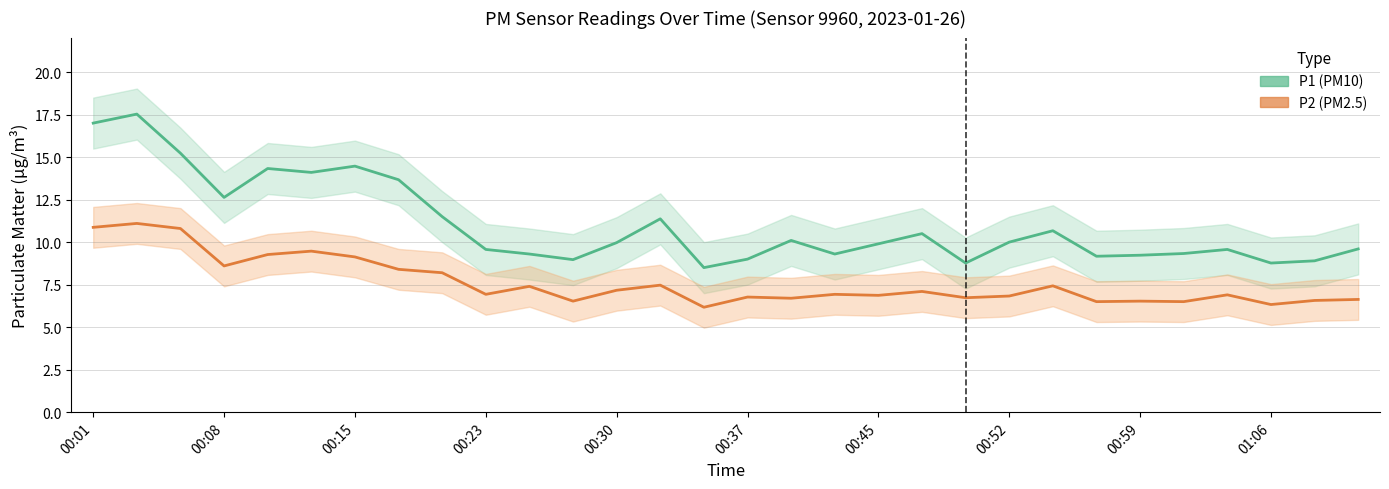

True or false: P2 (PM2.5) and P1 (PM10) cross at least once.

False